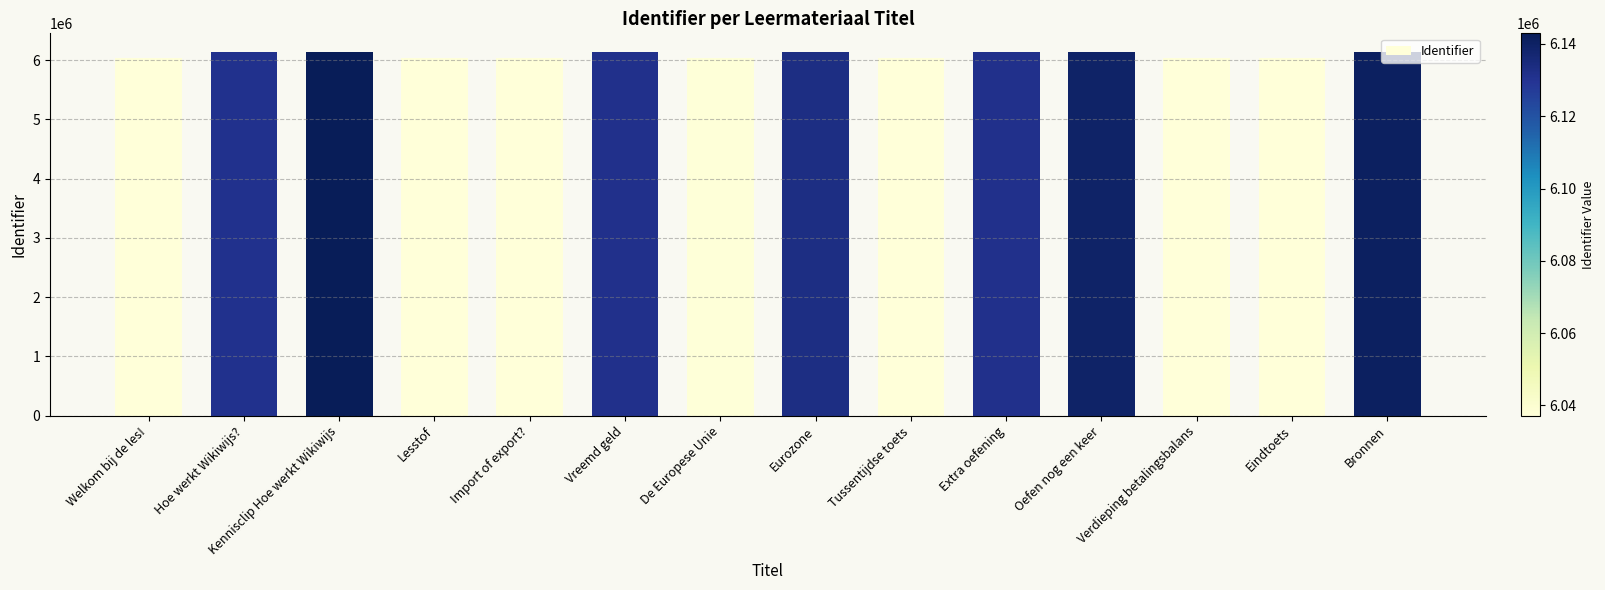

What is the average value?

6086525